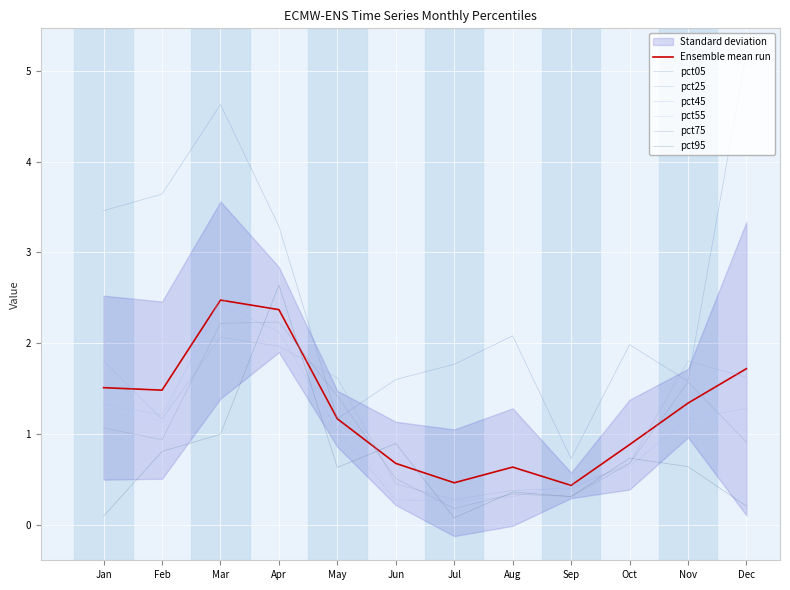

Is this an area chart (filled region under the line)?

No